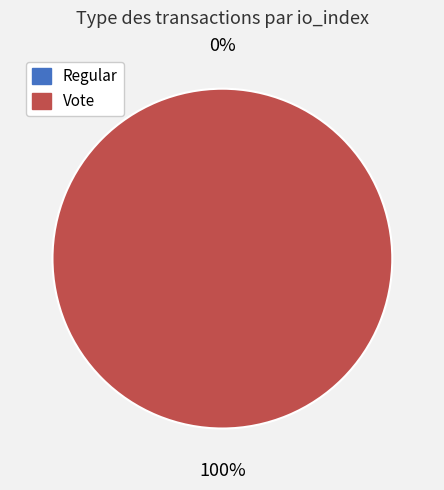

How many slices are in this pie chart?

2